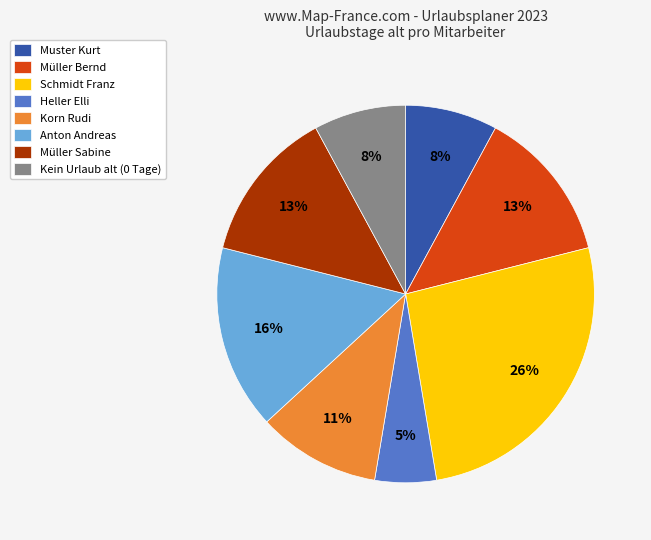

The Müller Bernd slice represents 13% of the pie. True or false?

True